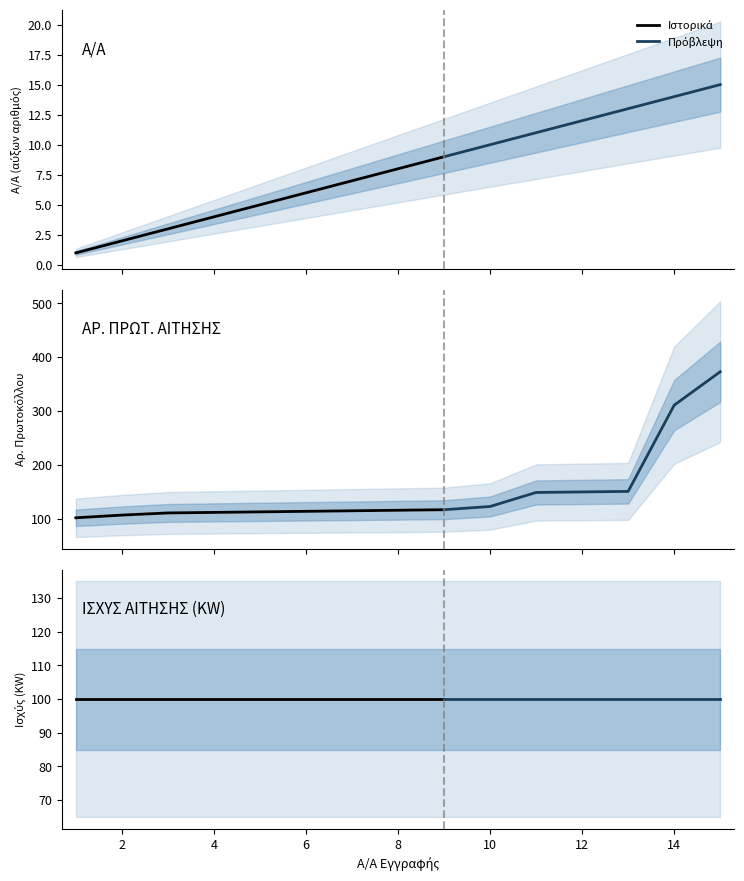

How many data points in ΑΡ. ΠΡΩΤ. ΑΙΤΗΣΗΣ are less than 116?

7